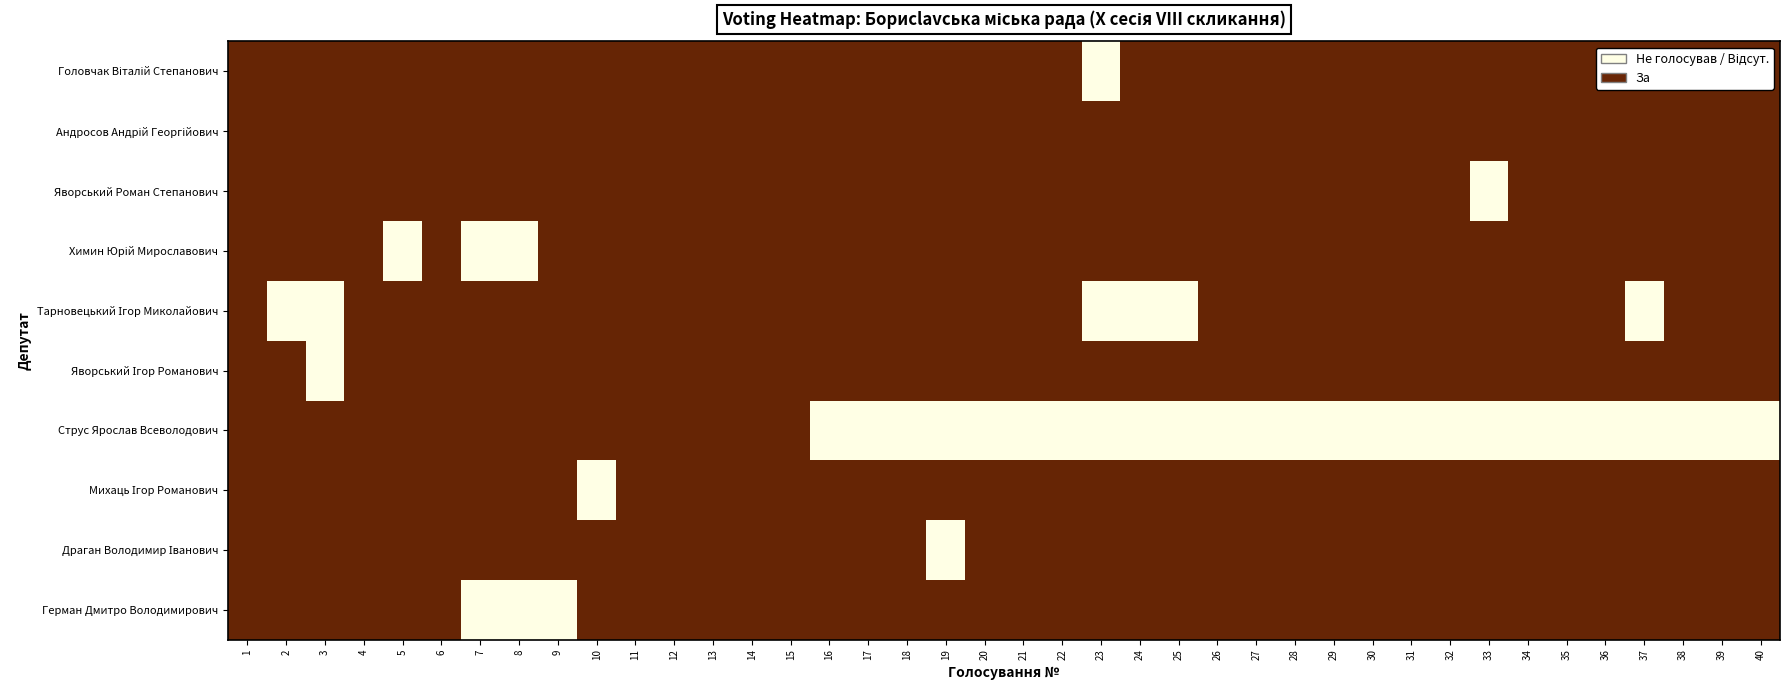

At which category is the sum across all series the highest?

1